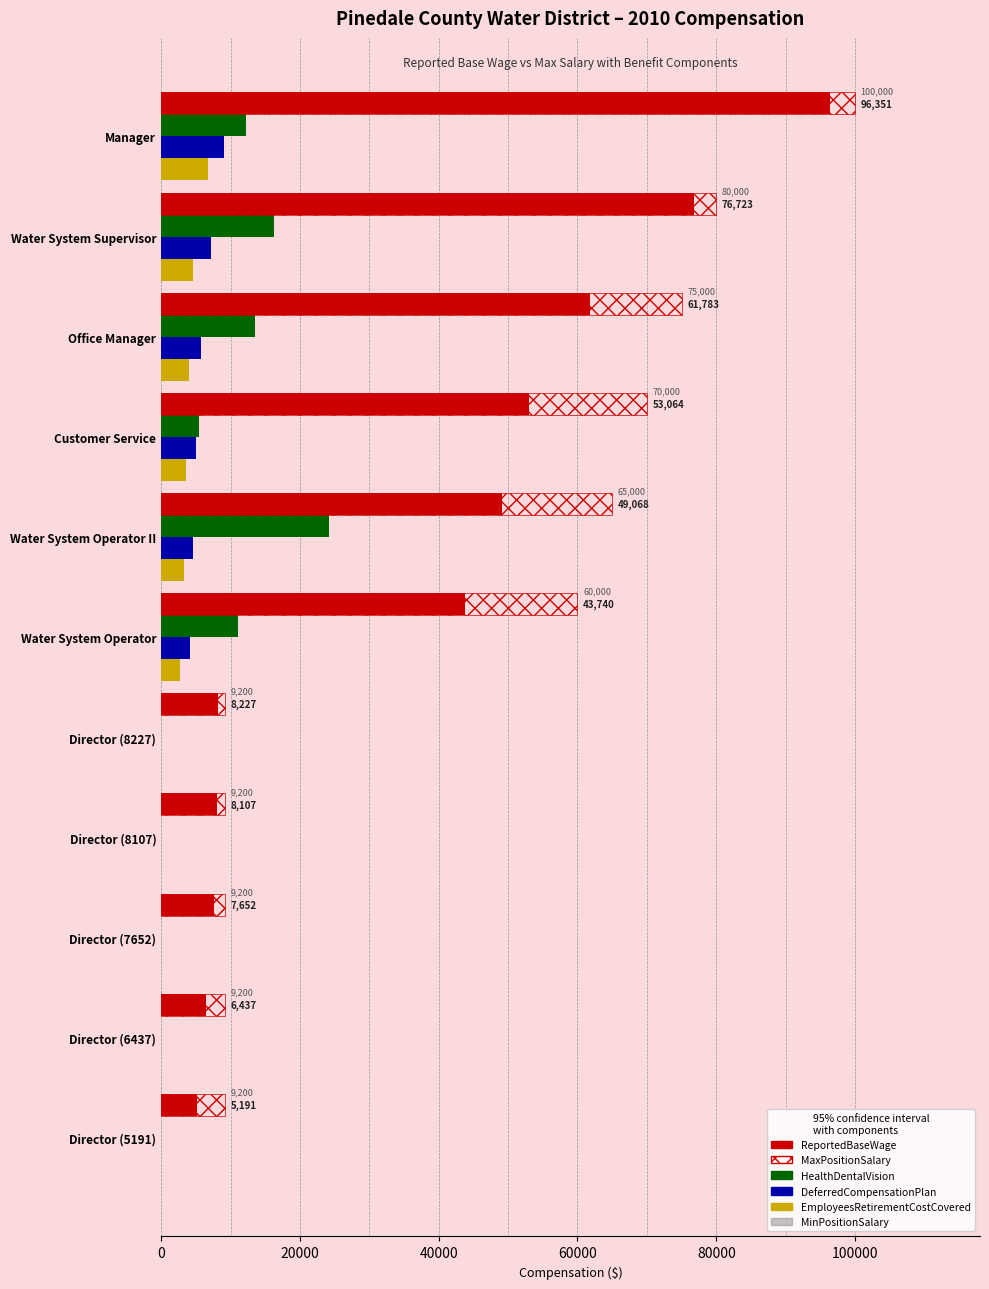

What is the total value across all series at Manager?

279355